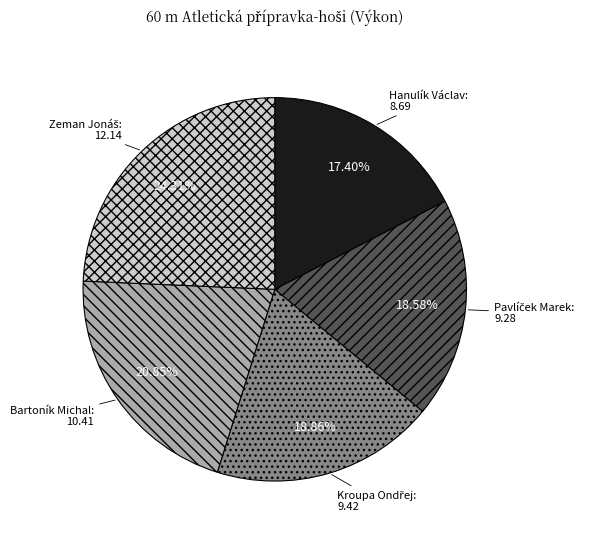

Which category has the smallest portion of the pie?

Hanulík Václav